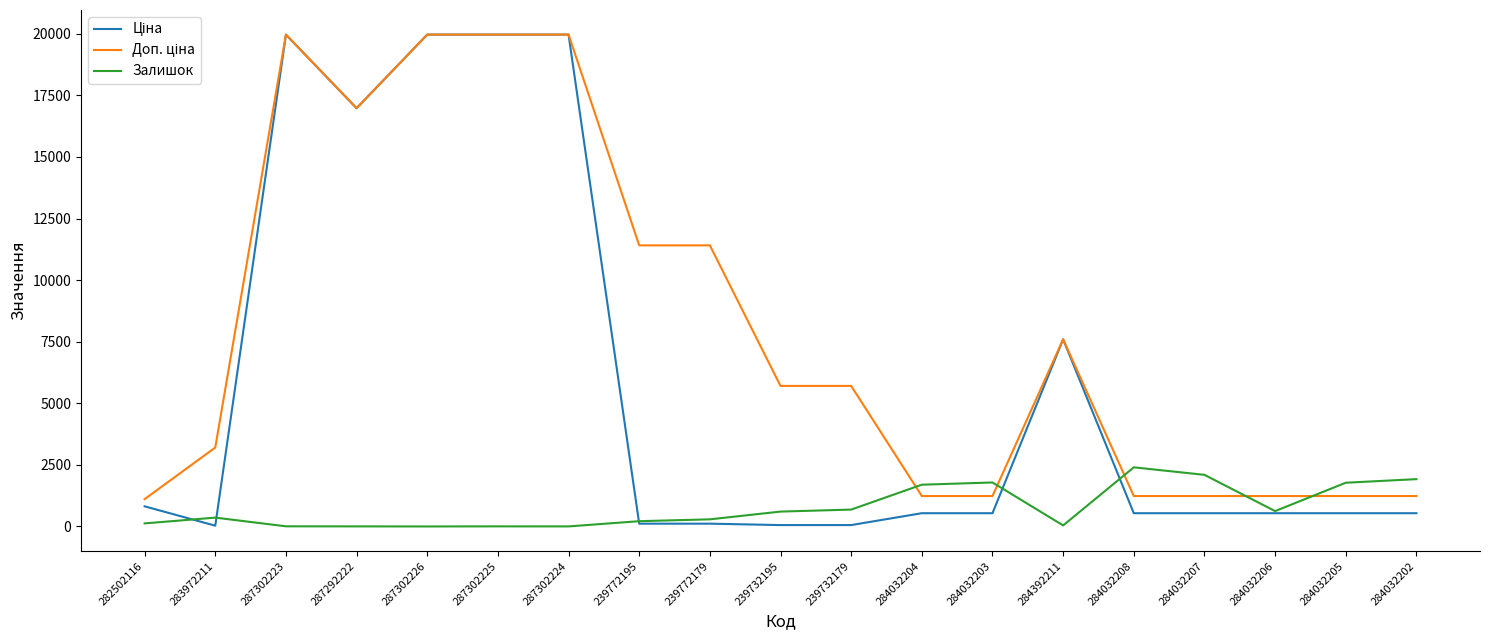

The value of Залишок at 284032205 is 508.6. True or false?

False